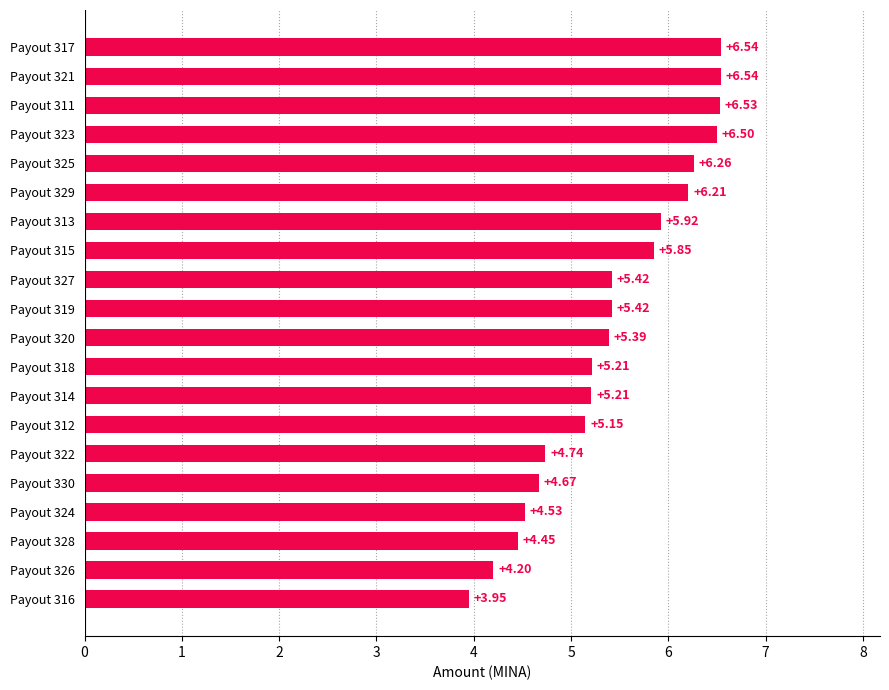

What is the sum of the values at Payout 311 and Payout 324?

11.1